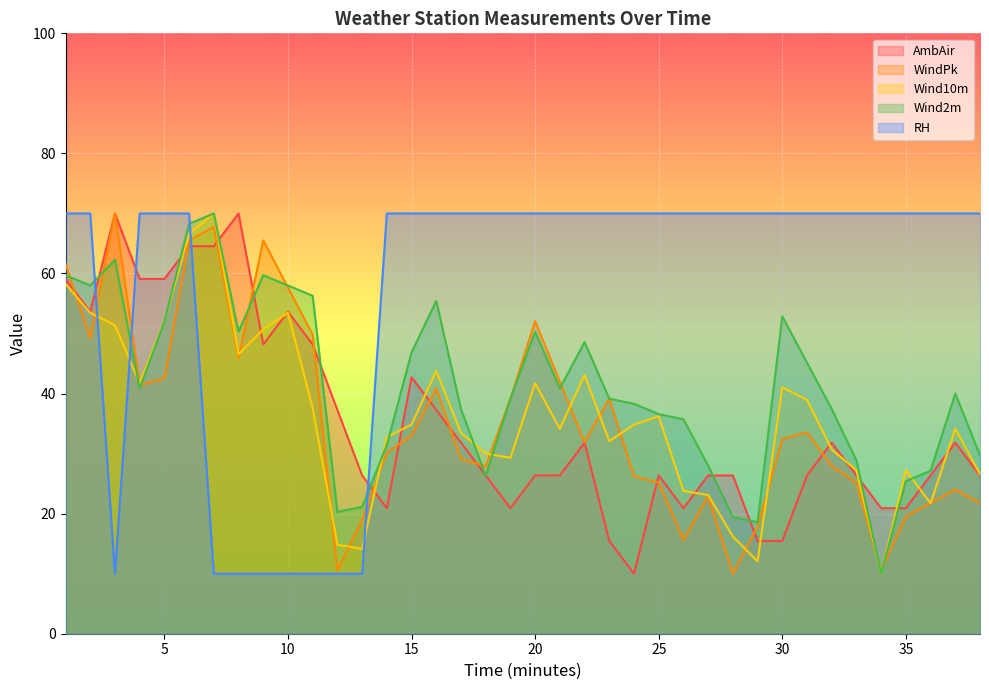

Rank the categories by Wind2m value from highest to lowest.

7, 6, 3, 1, 9, 2, 10, 11, 16, 30, 5, 8, 20, 22, 15, 31, 4, 21, 37, 19, 23, 24, 17, 32, 25, 26, 14, 38, 33, 27, 36, 18, 35, 13, 12, 28, 29, 34